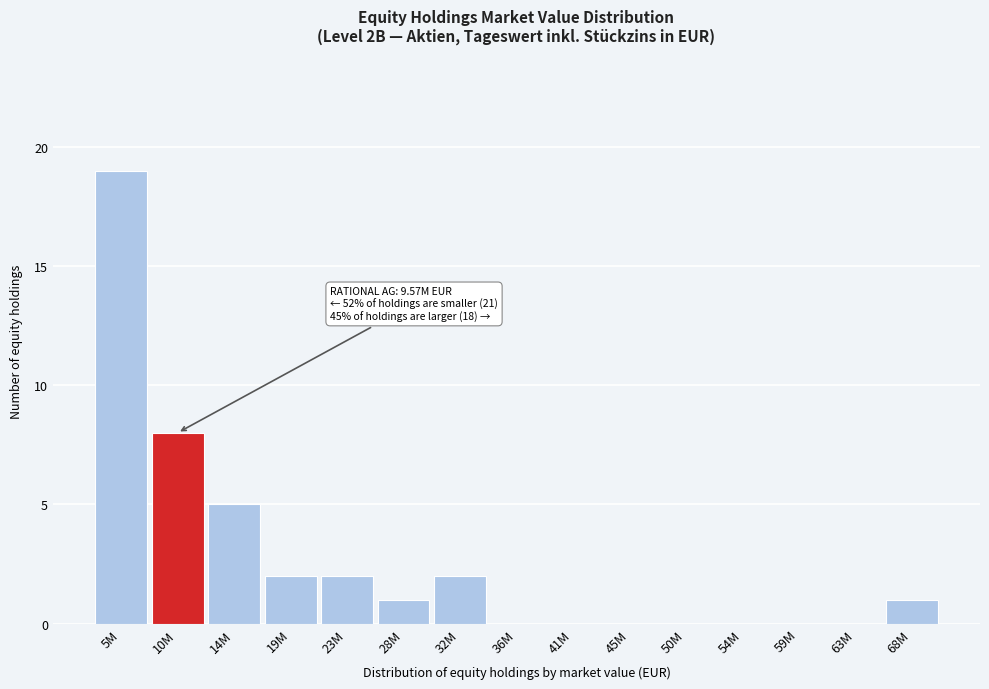

Reading right to left, extract all data points from this chart.

68M=1	63M=0	59M=0	54M=0	50M=0	45M=0	41M=0	36M=0	32M=2	28M=1	23M=2	19M=2	14M=5	10M=8	5M=19